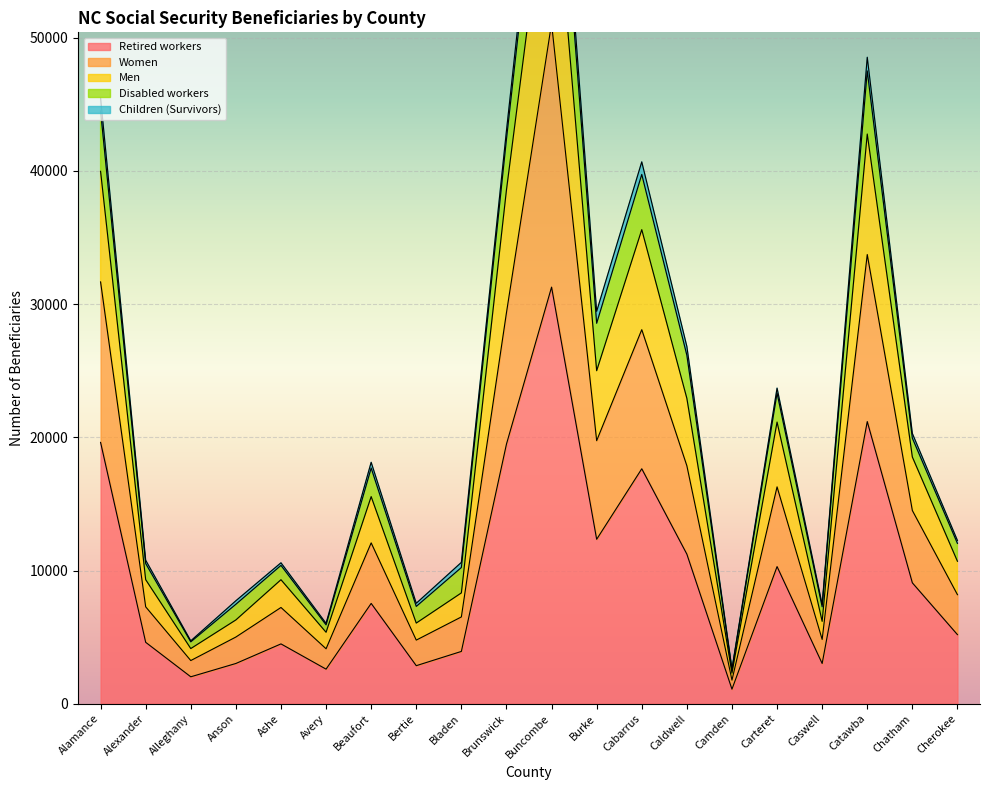

Where is Disabled workers nearest to the value 38380?

Cabarrus